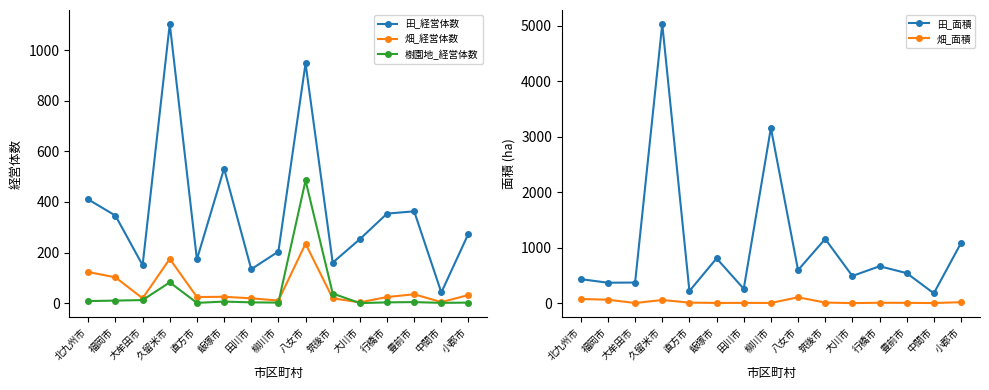

Between 大川市 and 中間市, which is larger?

大川市